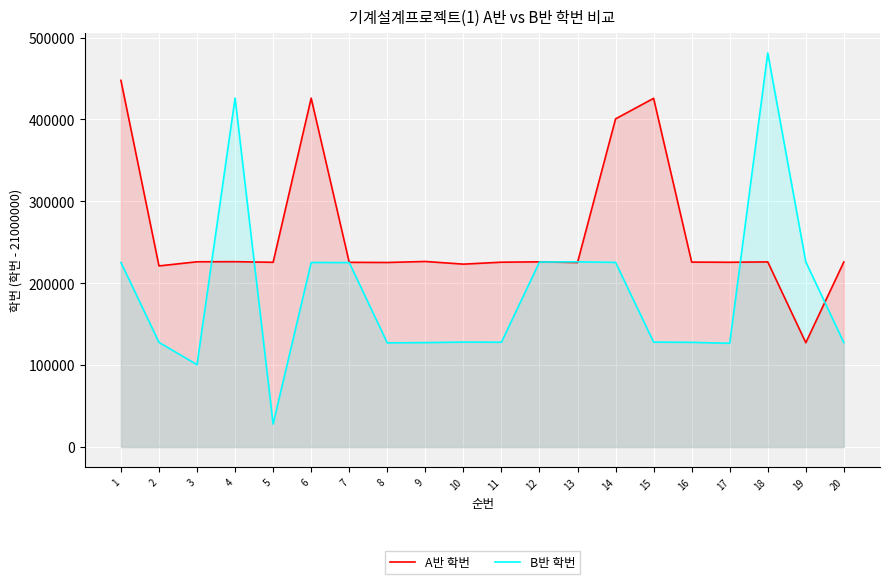

At which label is B반 학번 closest to 254615?

13